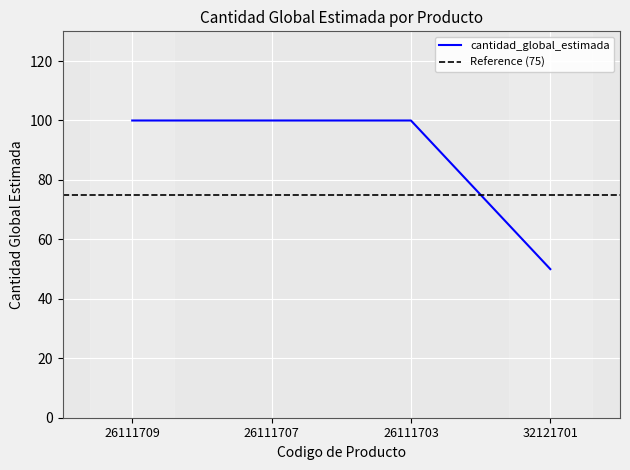

Where is the data nearest to the value 75?

26111709